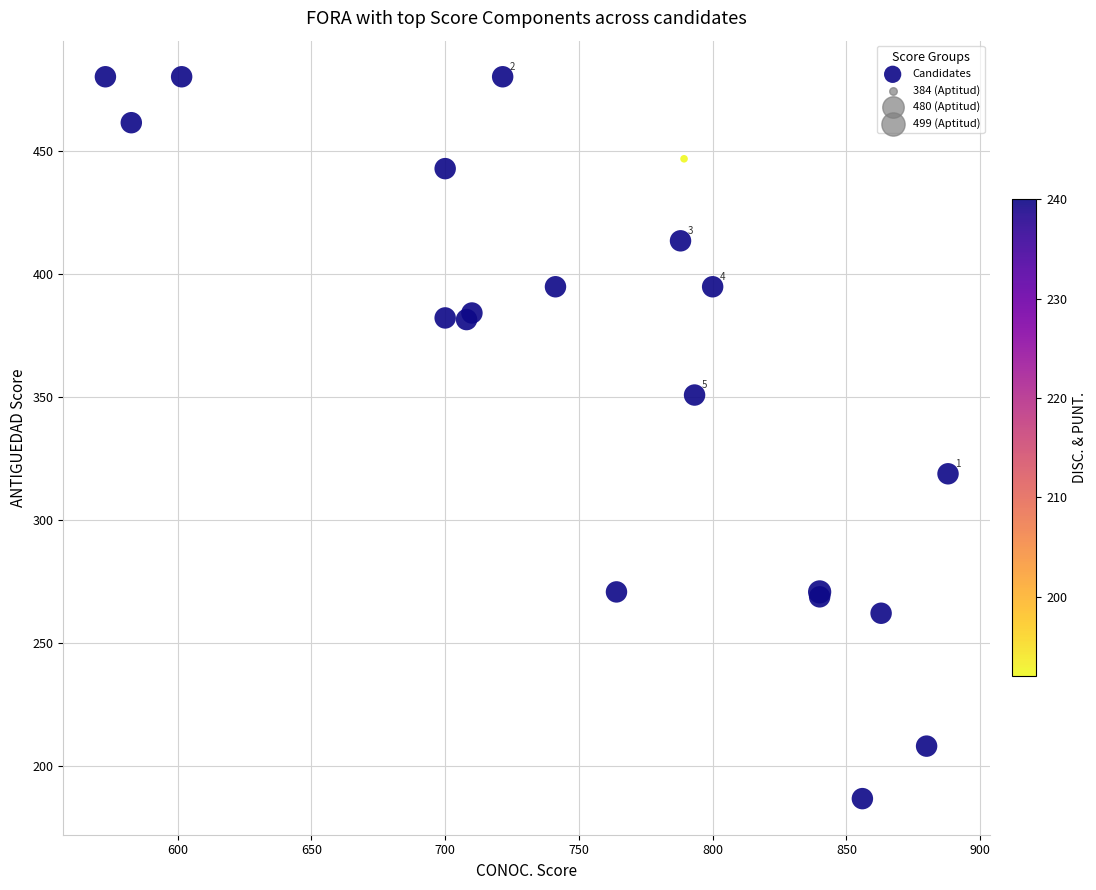

What Y value in the scatter plot is closest to 333?

318.7